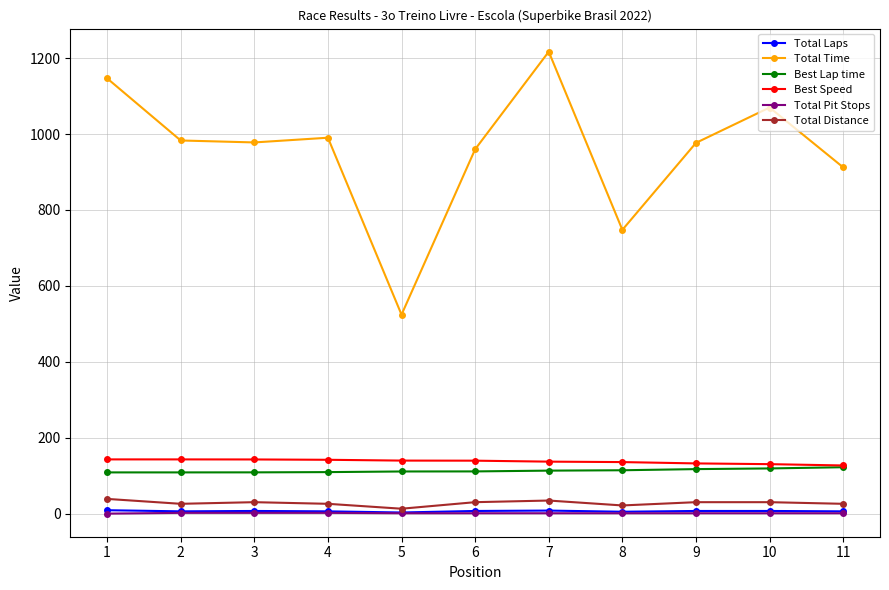

At how many categories does at least one series exceed 1016?

3